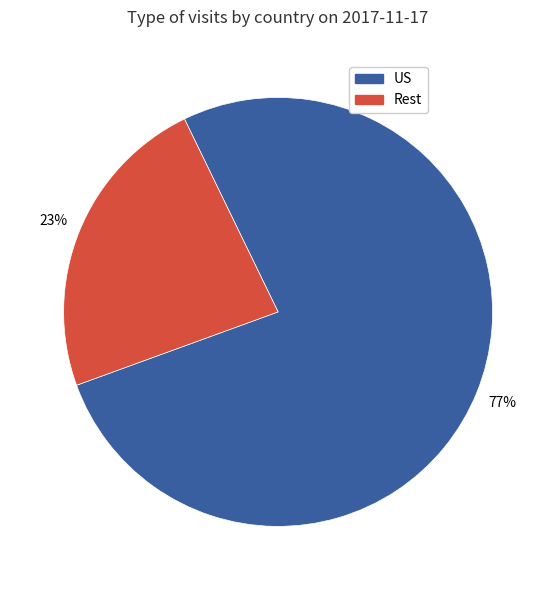

To the nearest percent, what is the average slice percentage?

50%